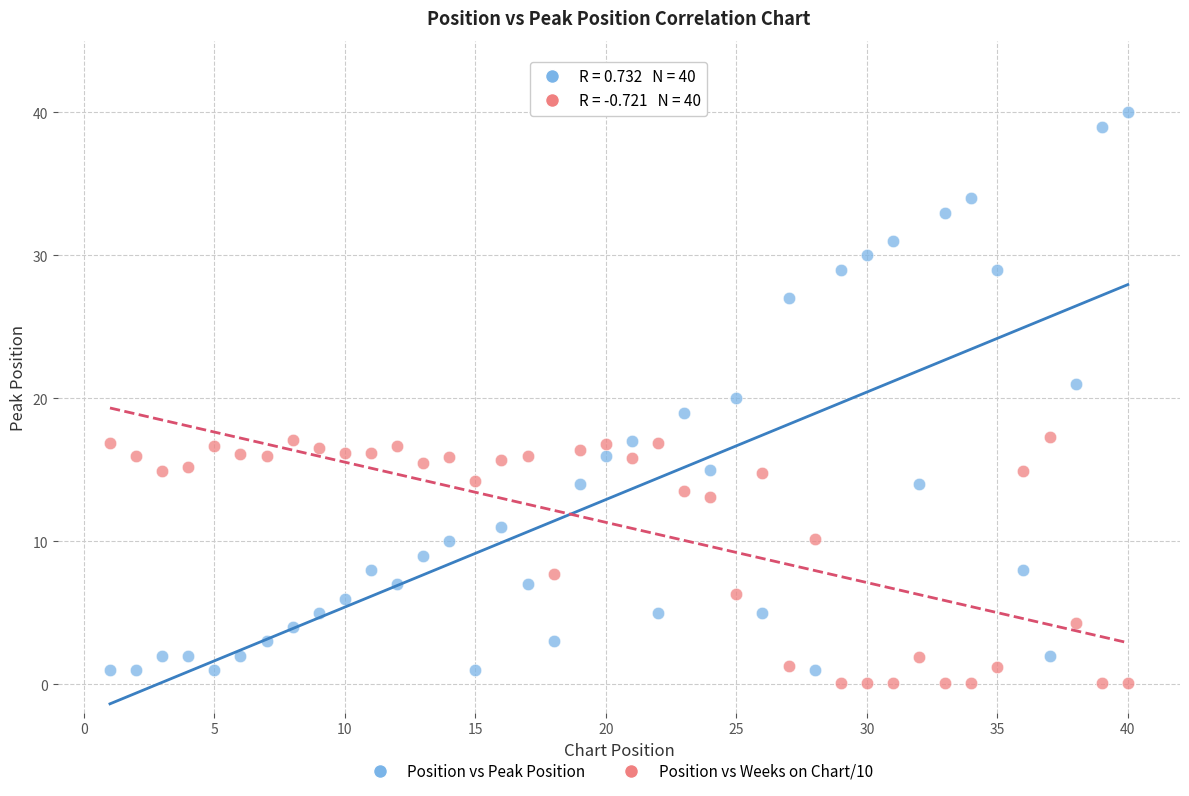

Across all data points, what is the range of X values (max minus min)?

39.0